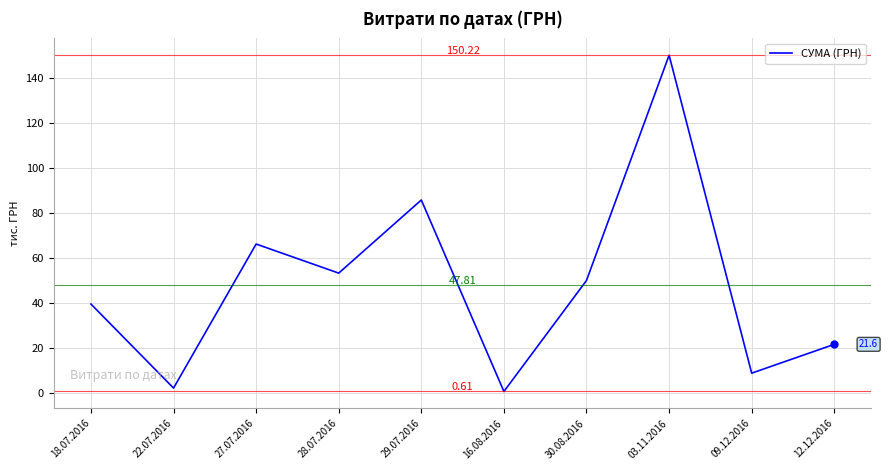

Which label corresponds to the smallest value in the chart?

16.08.2016